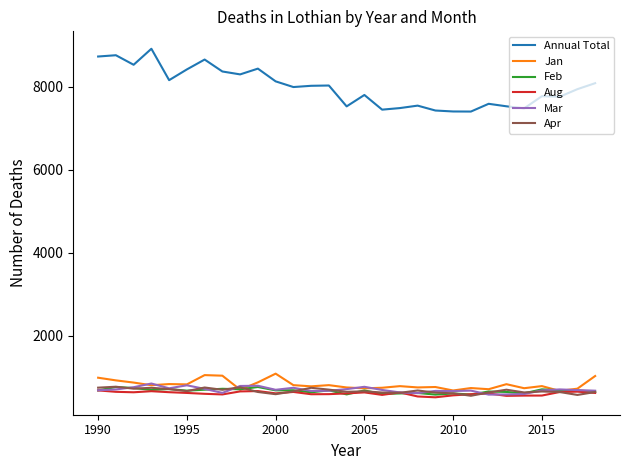

Which series has the largest total across all categories?

Annual Total